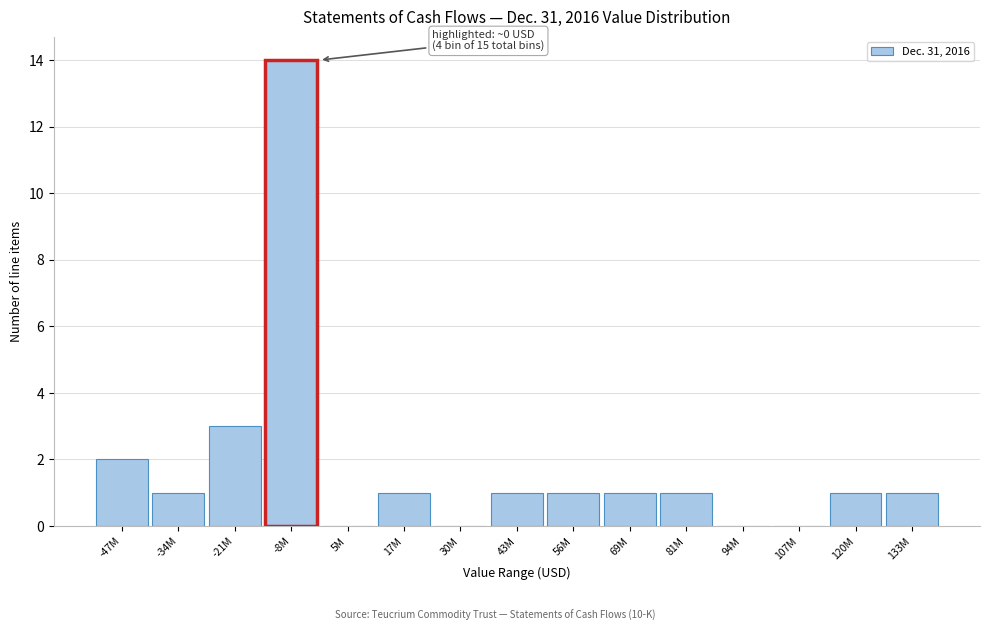

Reading left to right, extract all data points from this chart.

-47M=2	-34M=1	-21M=3	5M=0	17M=1	30M=0	43M=1	56M=1	69M=1	81M=1	94M=0	107M=0	120M=1	133M=1